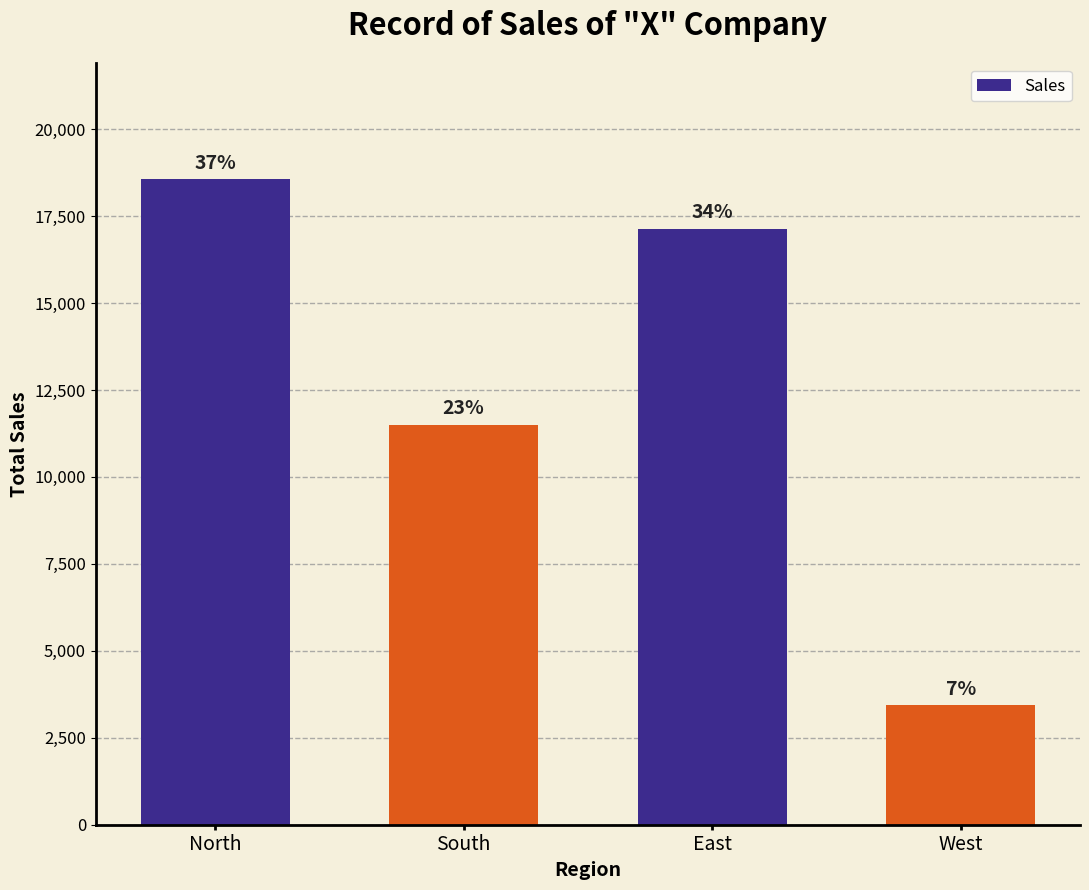

List the labels in order of value, smallest first.

West, South, East, North